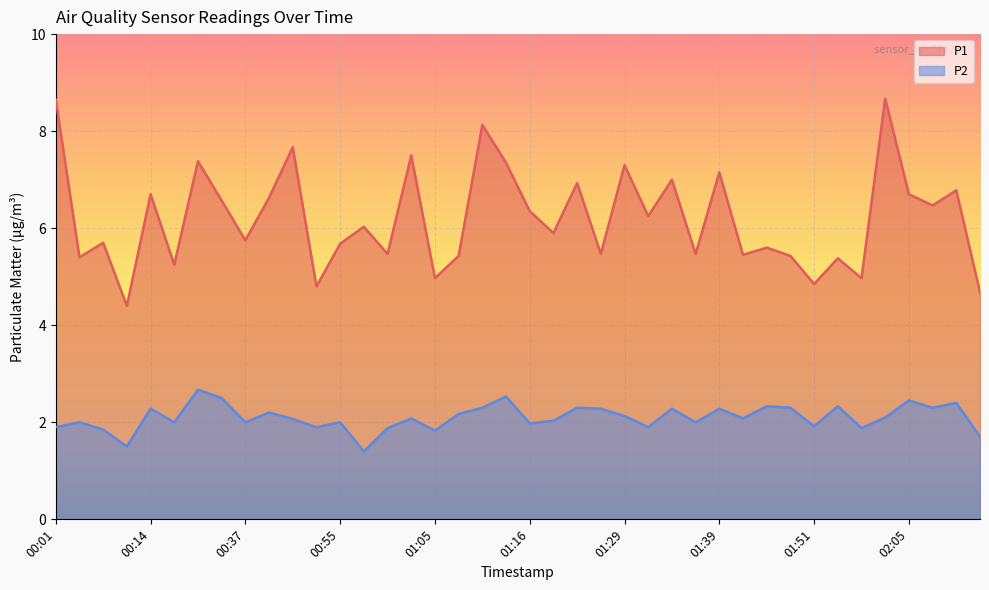

Between 01:00 and 01:21, which series saw the biggest shift?

P1